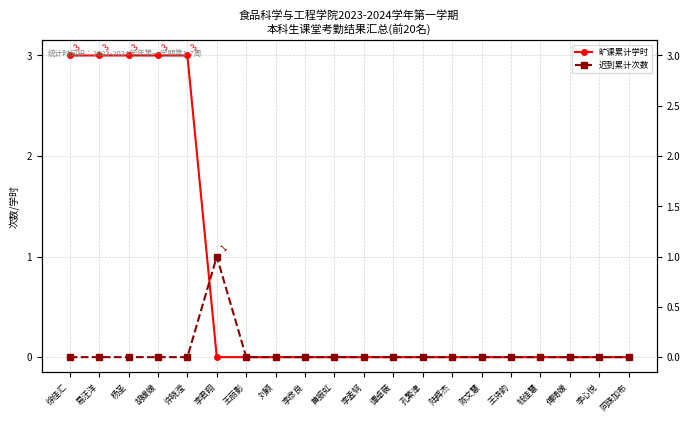

Which series changed the most between 徐佳汇 and 李彦良?

旷课累计学时